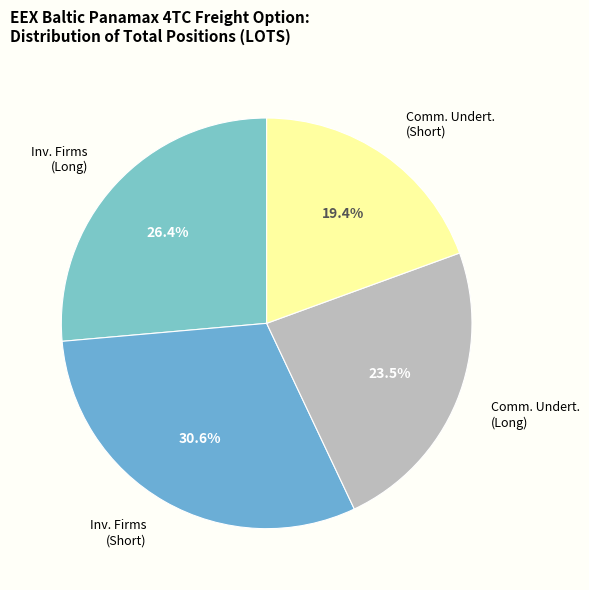

How many slices are in this pie chart?

4